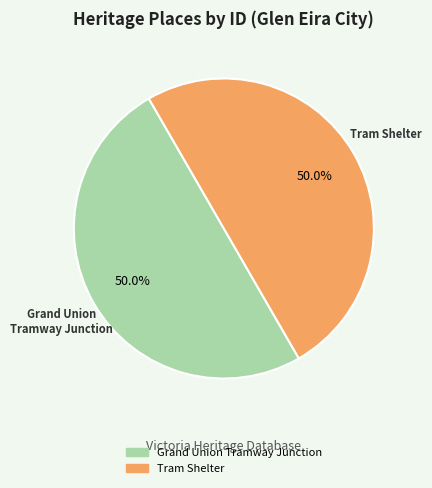

To the nearest percent, what is the average slice percentage?

50%